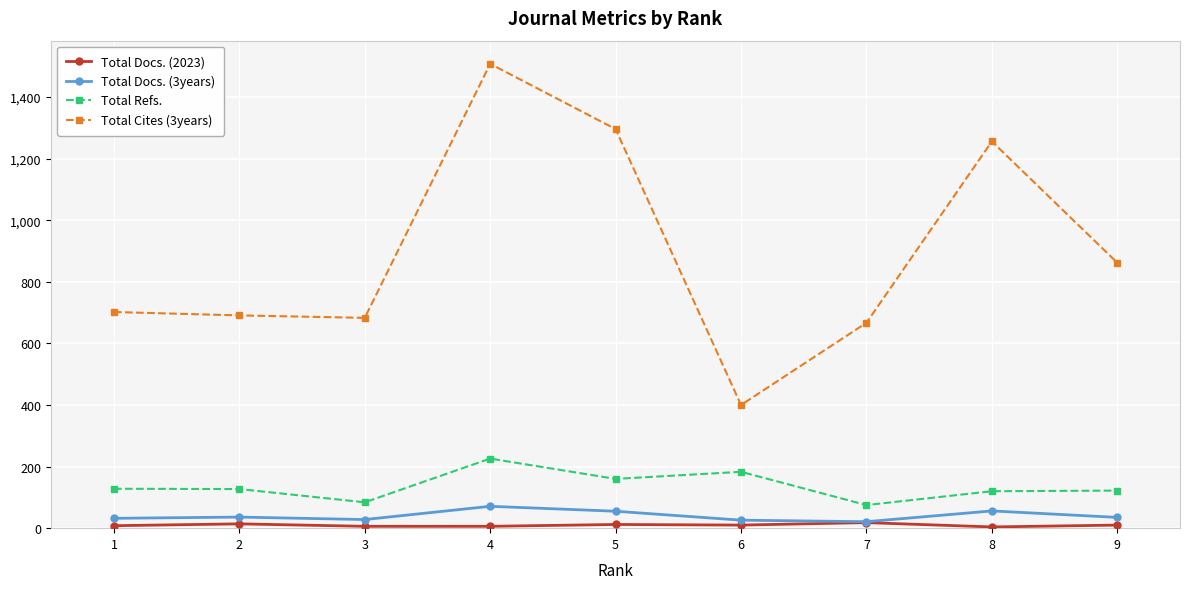

True or false: Total Cites (3years) has more than 1 points higher than both neighbors.

True